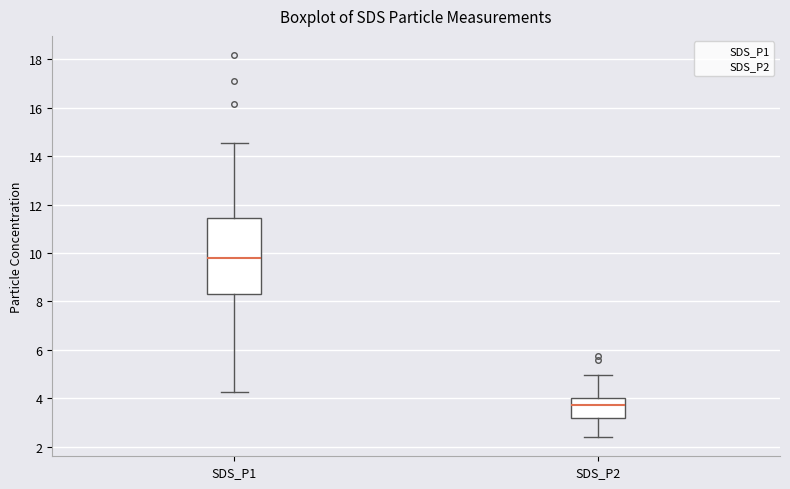

Where does the upper whisker of the box for SDS_P2 end on the y-axis? The values are not printed on the chart, so give them approximately, as read against the axis.

5.0